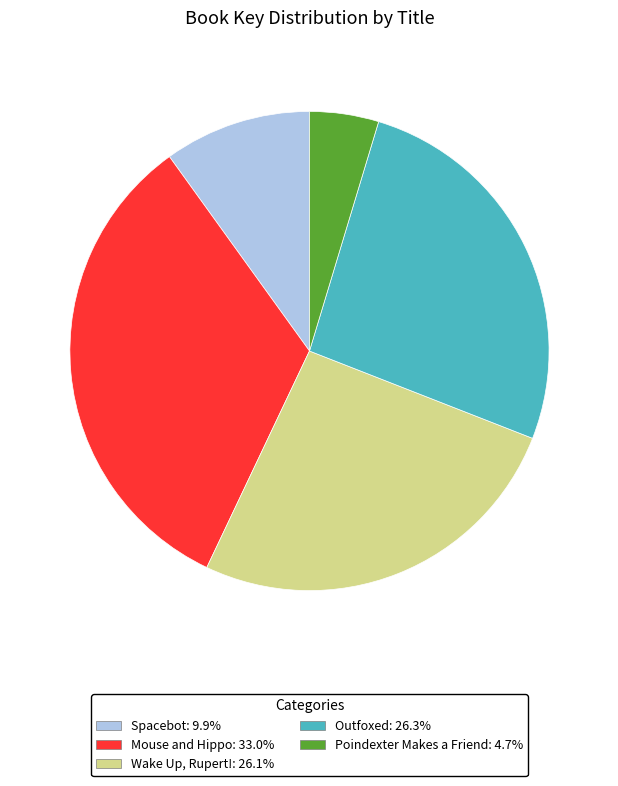

What is the smallest slice in the pie chart?

Poindexter Makes a Friend